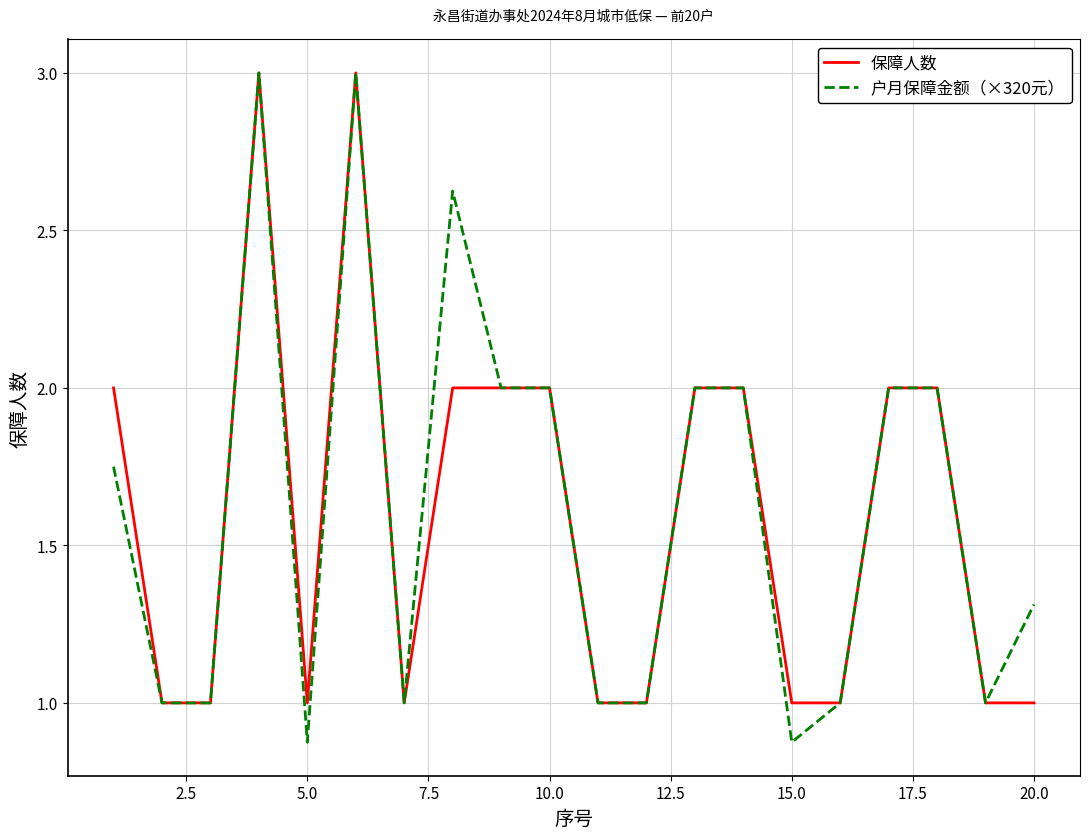

What is the maximum value for 保障人数?

3.0